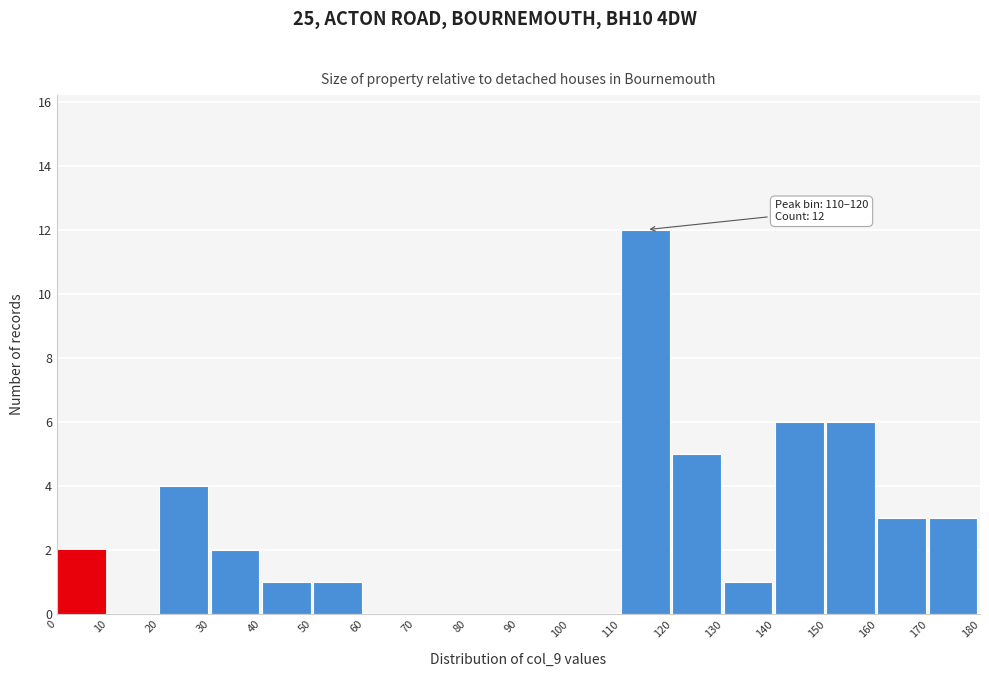

Which range on the x-axis has the tallest bar?

110 to 120